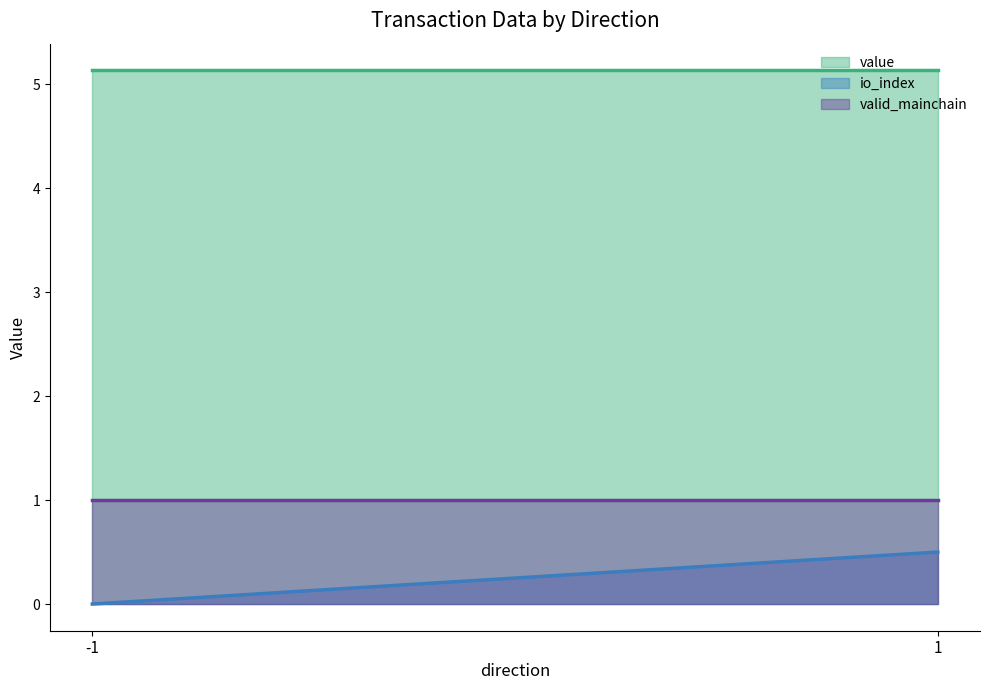

True or false: io_index and valid_mainchain intersect in this chart.

False